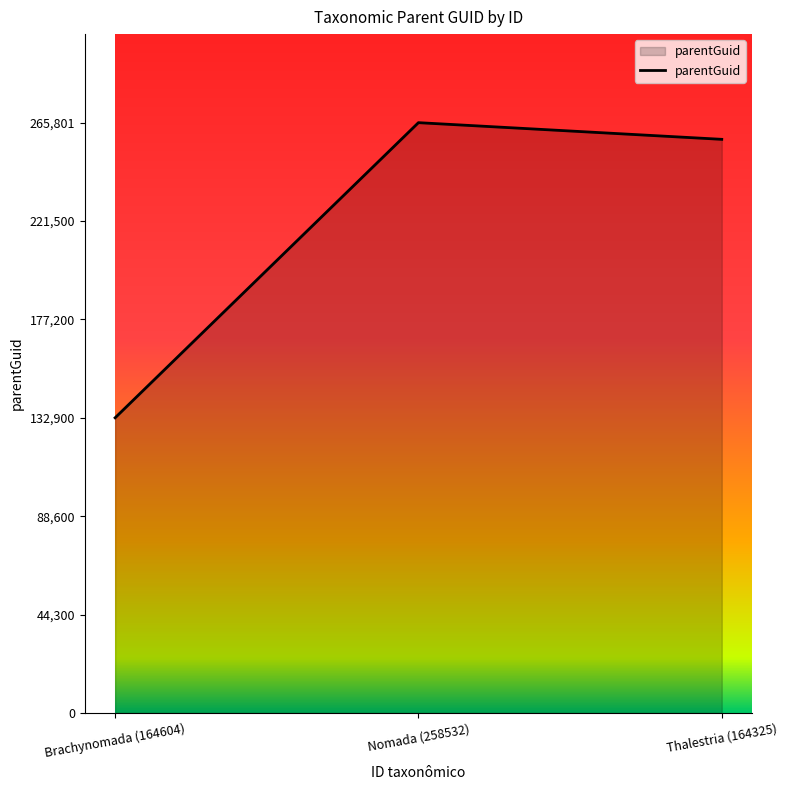

The value at Thalestria (164325) is 337470. True or false?

False